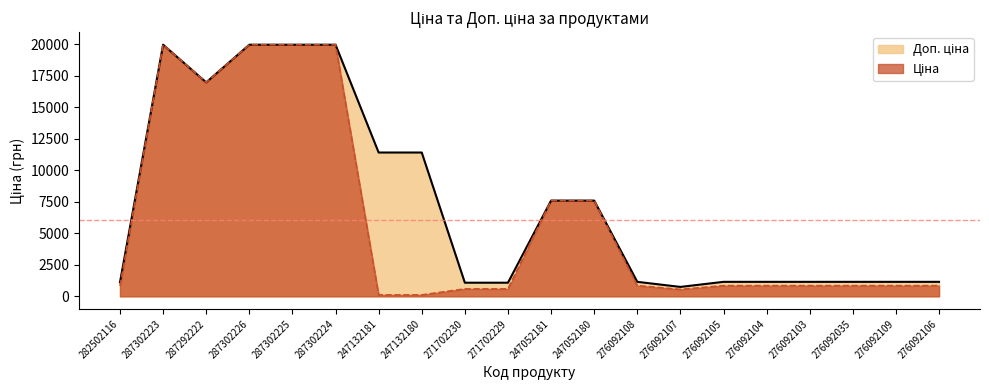

Which series changed the most between 287302223 and 276092106?

Ціна